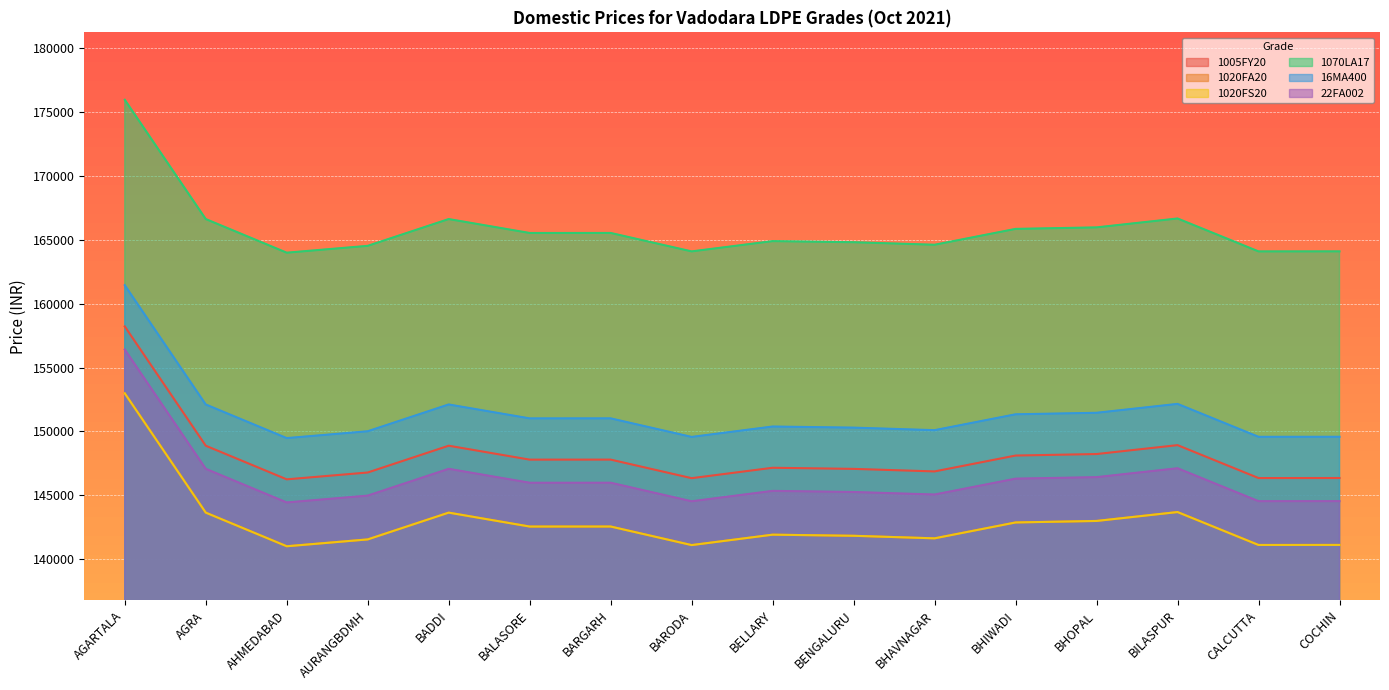

True or false: 16MA400 and 1020FS20 cross at least once.

False